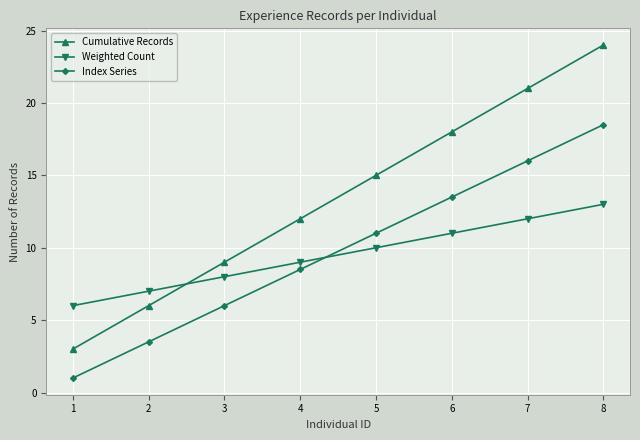

Between which two adjacent categories do Index Series and Weighted Count first intersect?

4 and 5